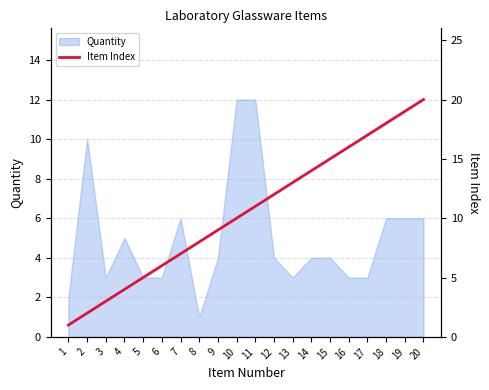

What is the highest value of the Quantity series?

12